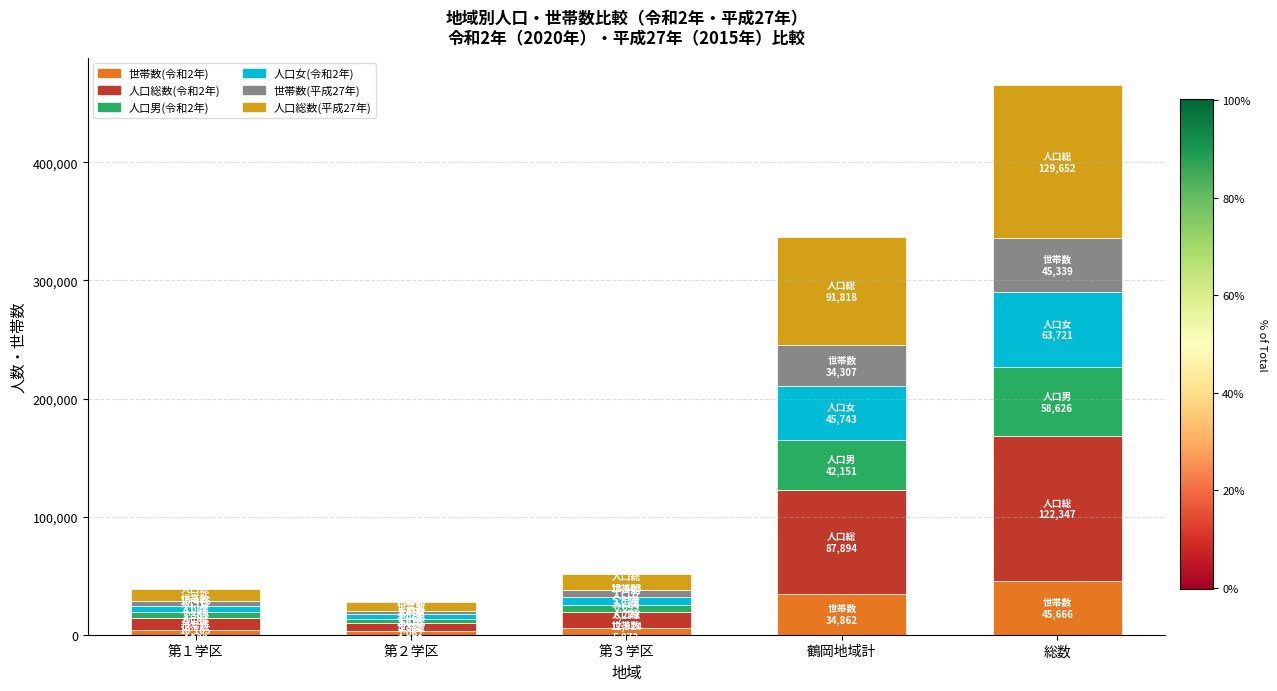

At which category is the sum across all series the highest?

総数